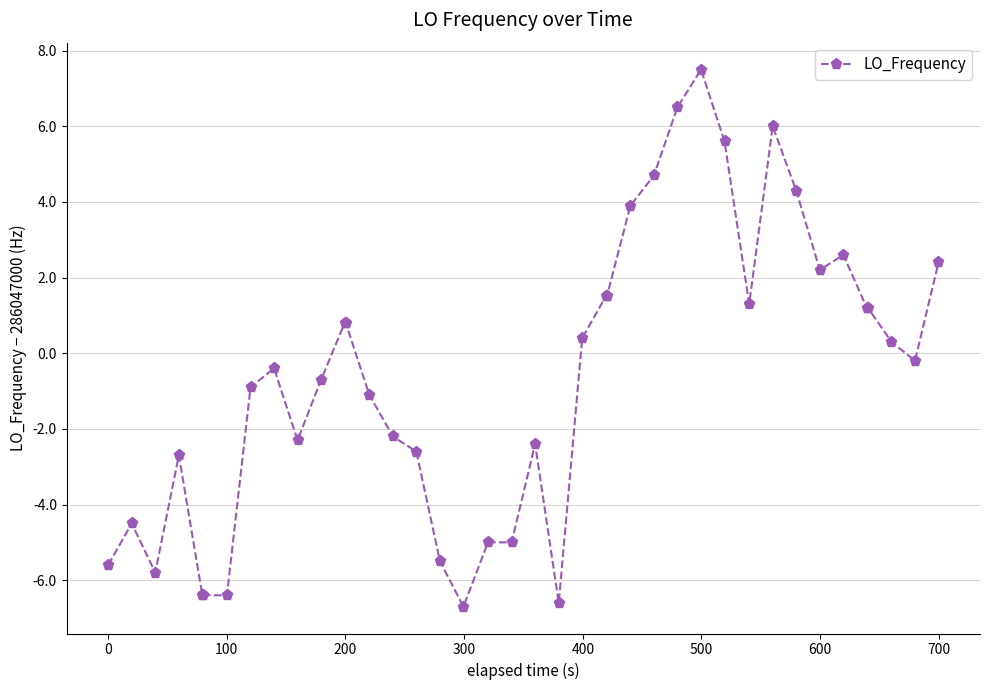

What is the value of the 36th point from the left?

1.2